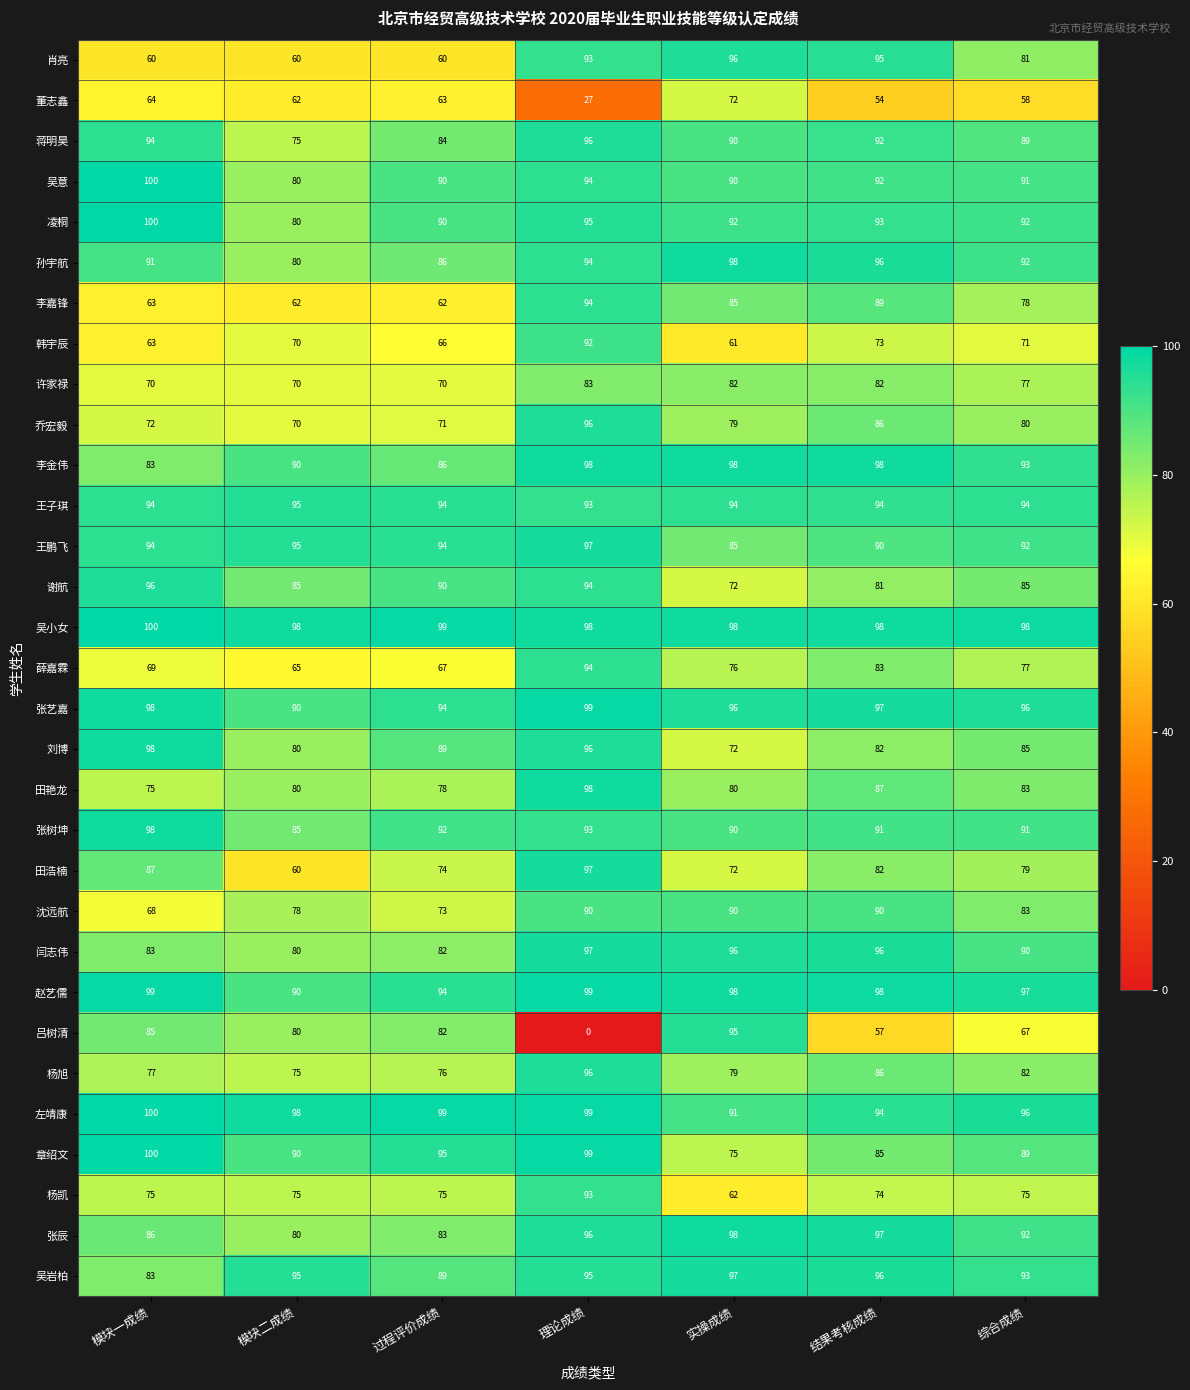

At how many categories does at least one series exceed 65?

7